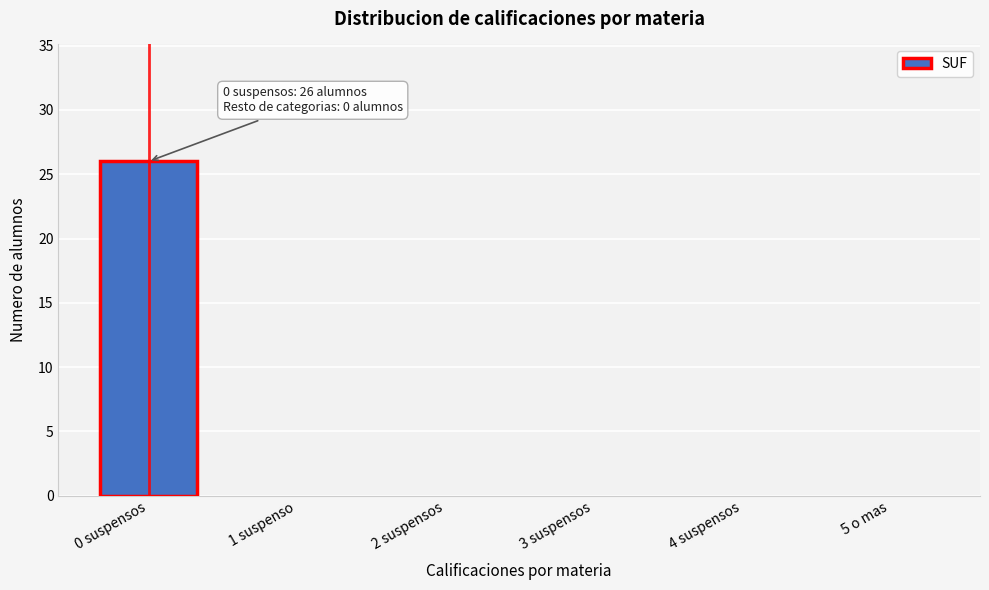

Reading left to right, extract all data points from this chart.

0 suspensos=26	1 suspenso=0	2 suspensos=0	3 suspensos=0	4 suspensos=0	5 o mas=0